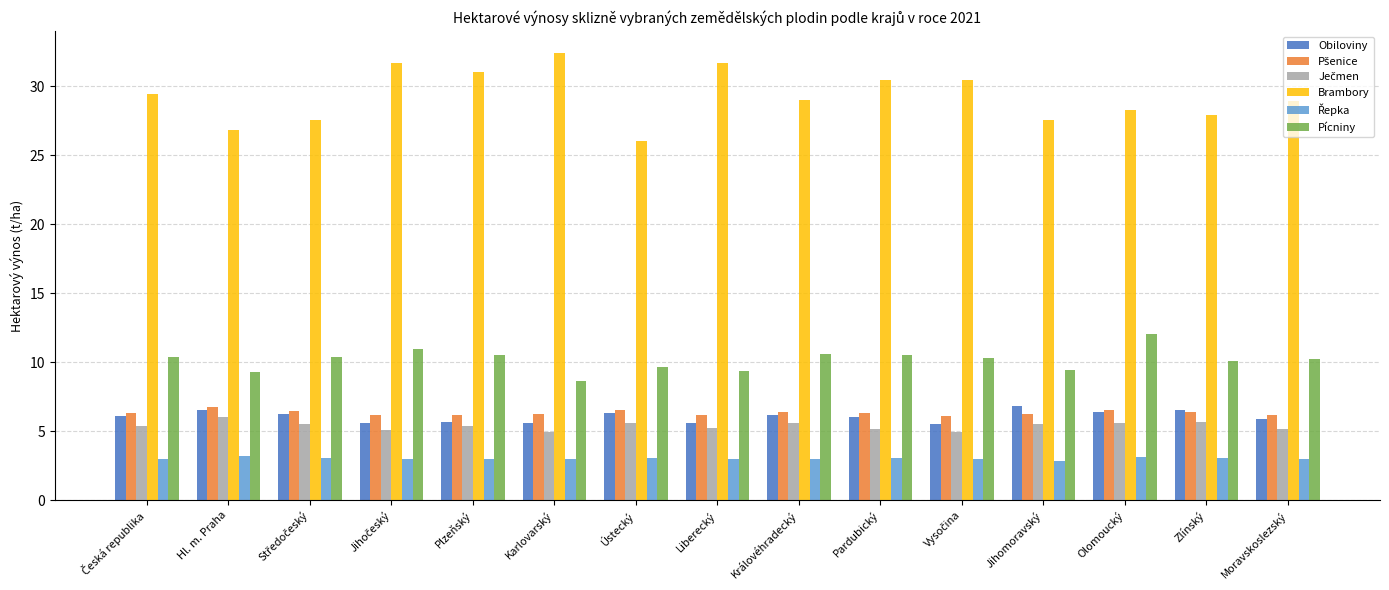

Does the chart contain any negative values?

No